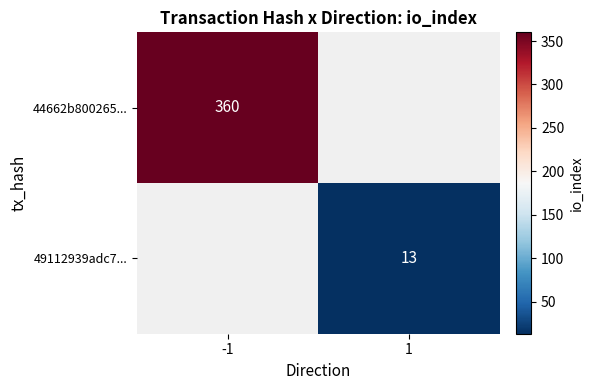

What is the greatest value displayed?

360.0